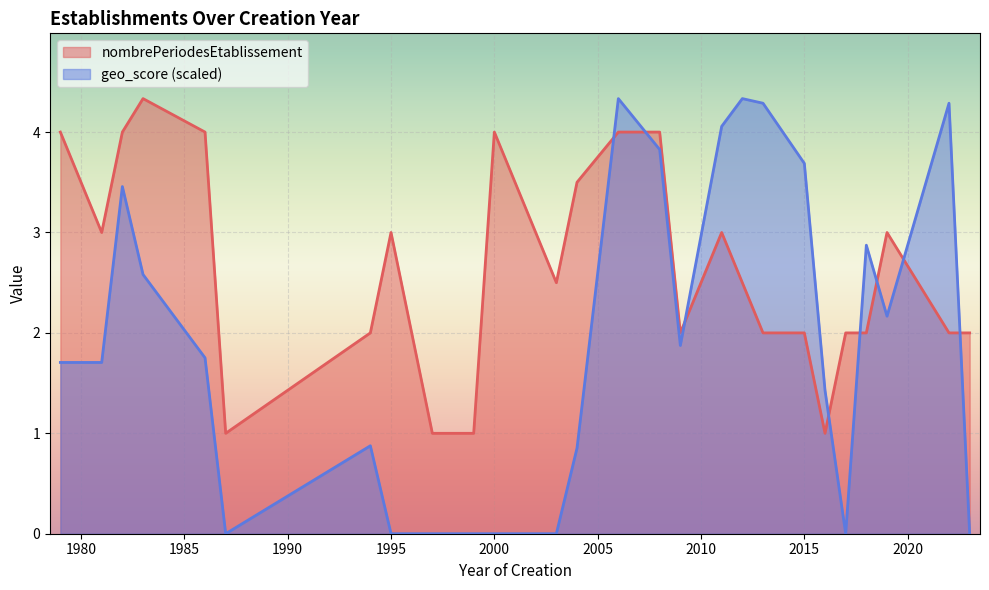

How many lines are shown in the chart?

2